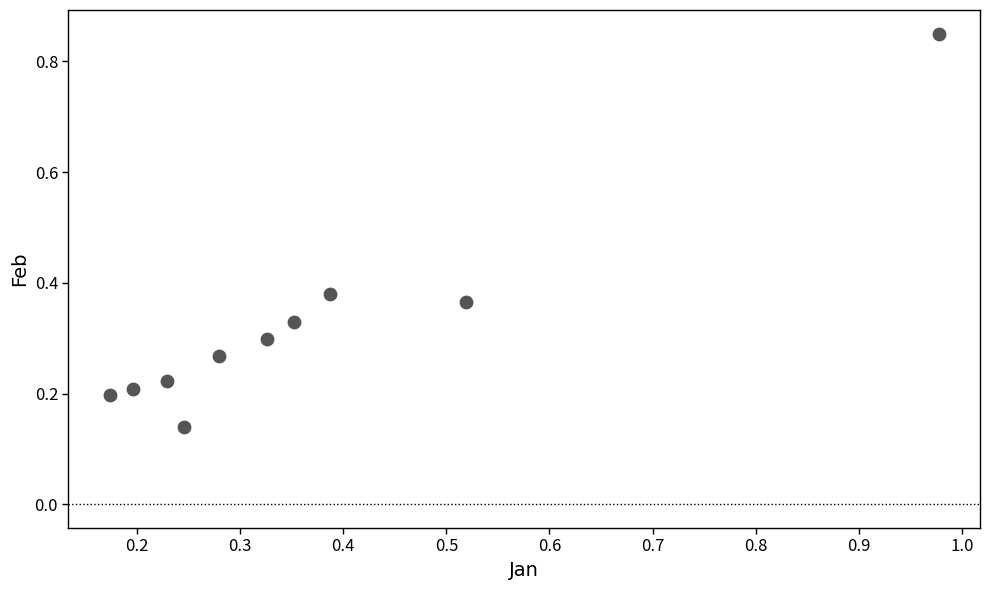

What is the range of Y values (max minus min)?

0.7